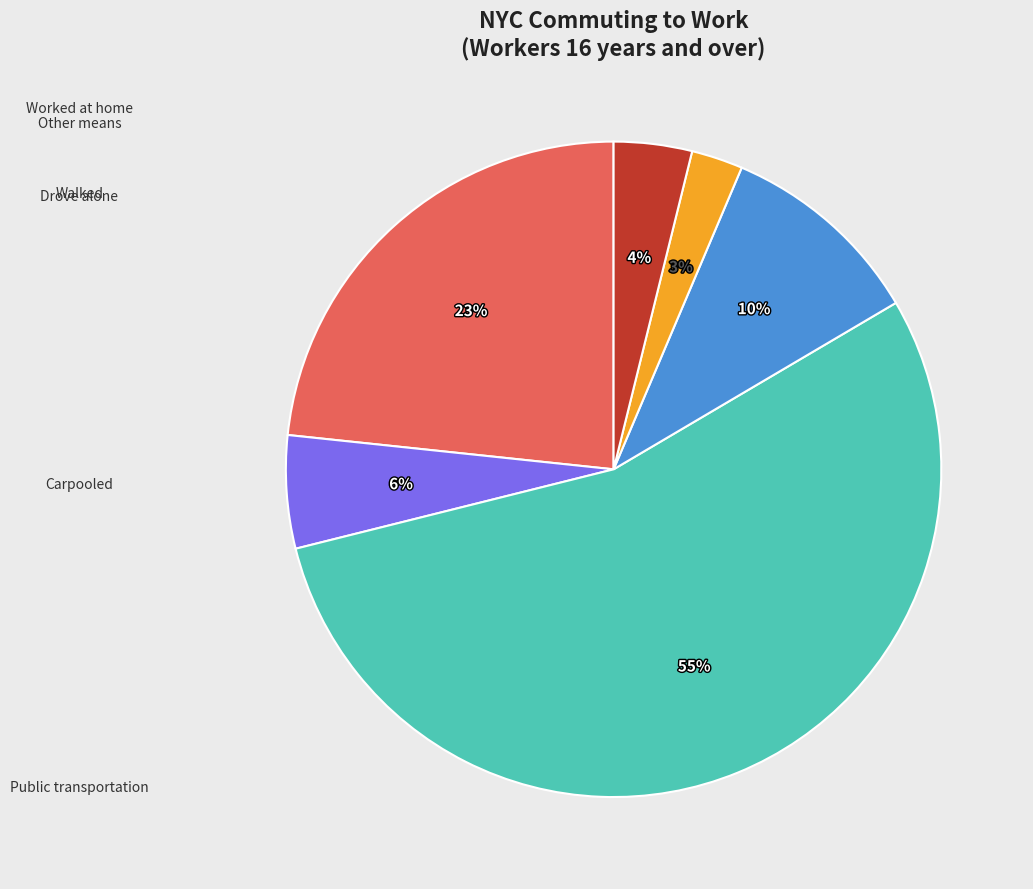

To the nearest percent, what is the average slice percentage?

17%